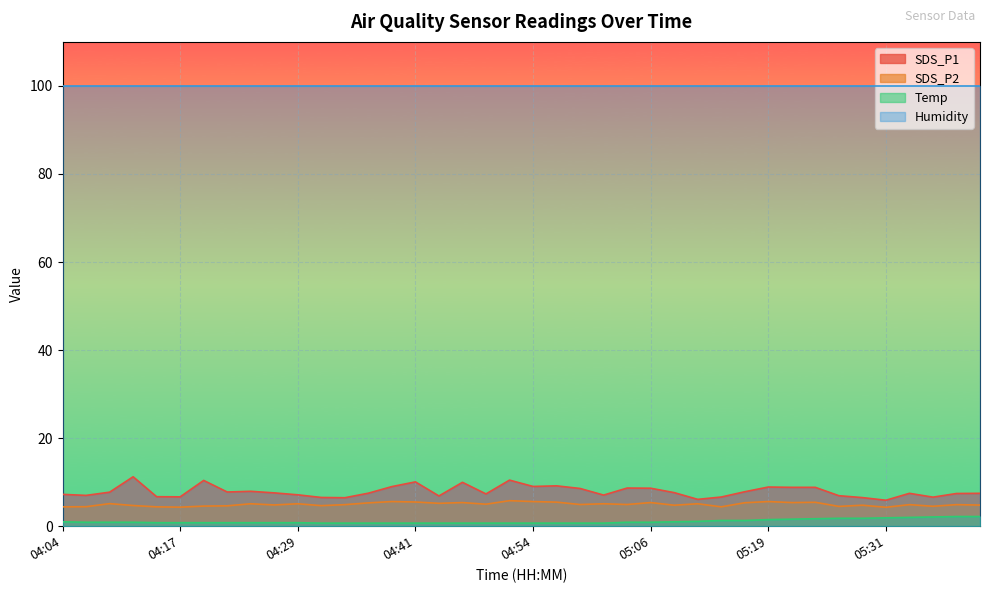

At which label is Temp closest to 1?

04:04